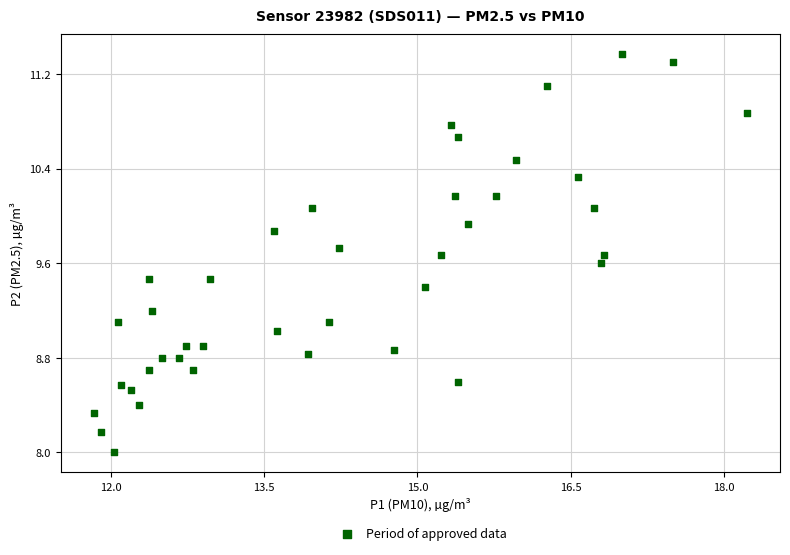

What is the range of X values (max minus min)?

6.4